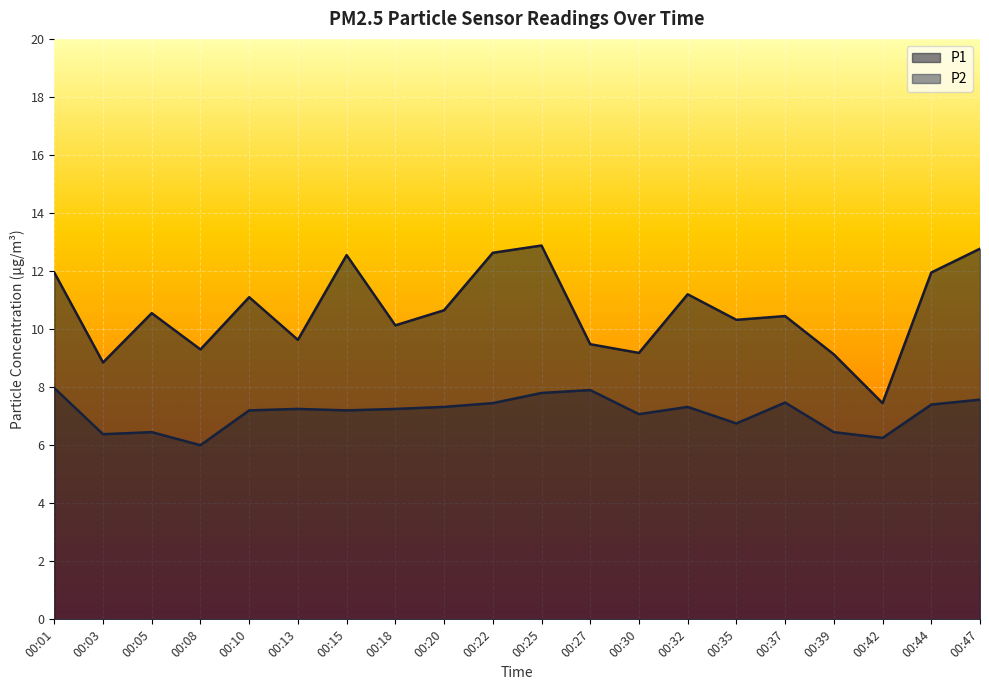

What is the total value across all series at 00:18?

17.4